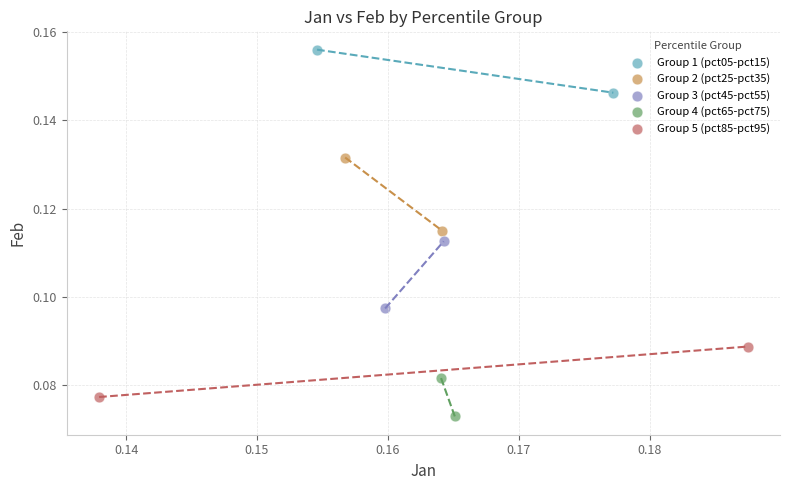

Which series reaches the minimum Y coordinate?

Group 4 (pct65-pct75)